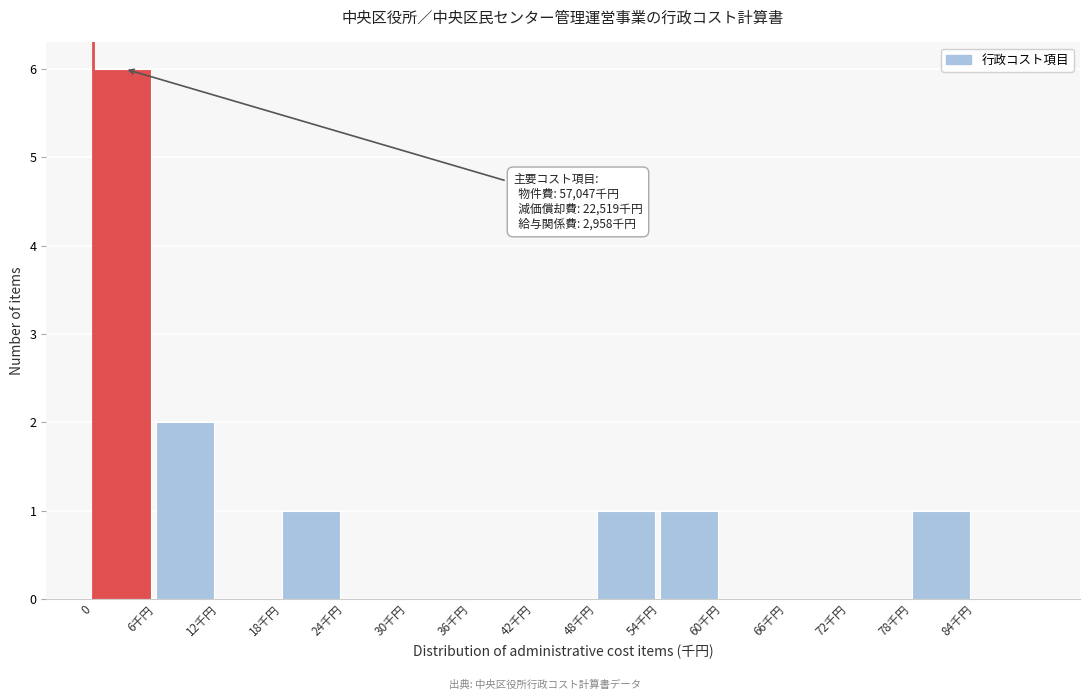

Reading left to right, what are all the values shown in this chart?

0=6	6千円=2	12千円=0	18千円=1	24千円=0	30千円=0	36千円=0	42千円=0	48千円=1	54千円=1	60千円=0	66千円=0	72千円=0	78千円=1	84千円=0